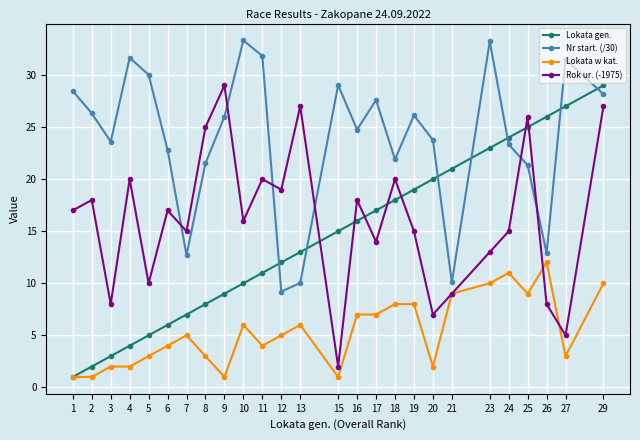

What is the total value across all series at 25?

81.3